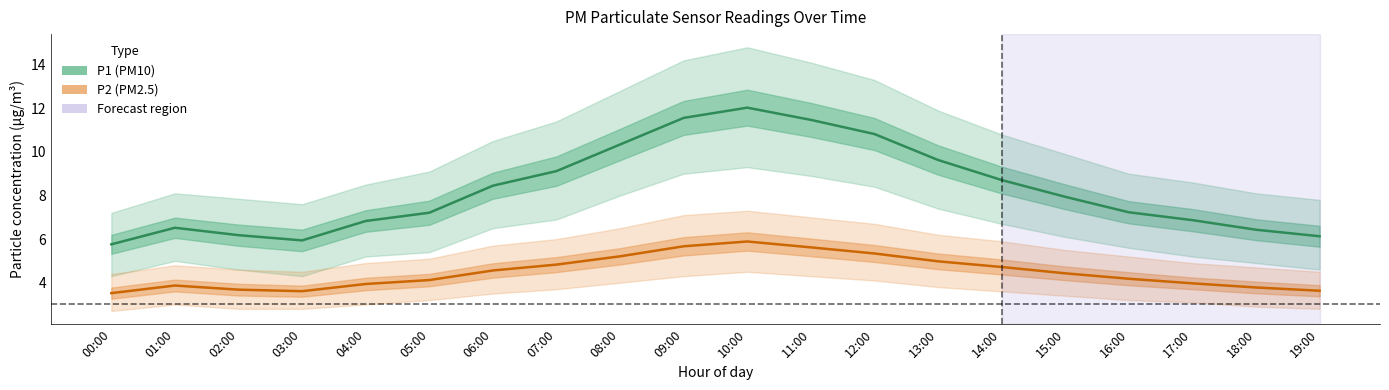

What is the difference between the highest and lowest values at 19:00?

2.5